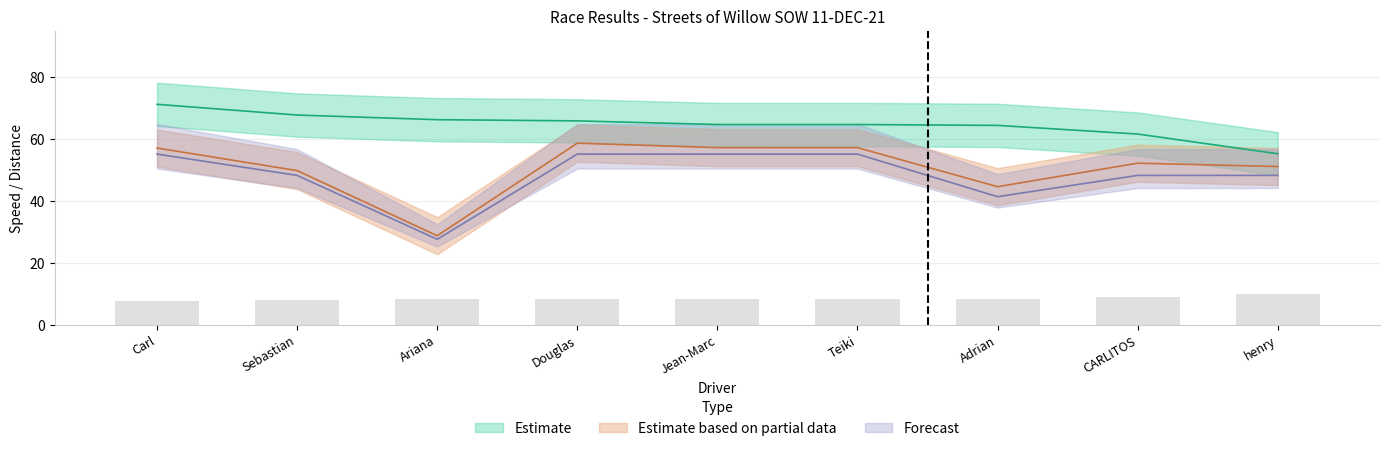

At which label is Best Lap time closest to 8?

Sebastian